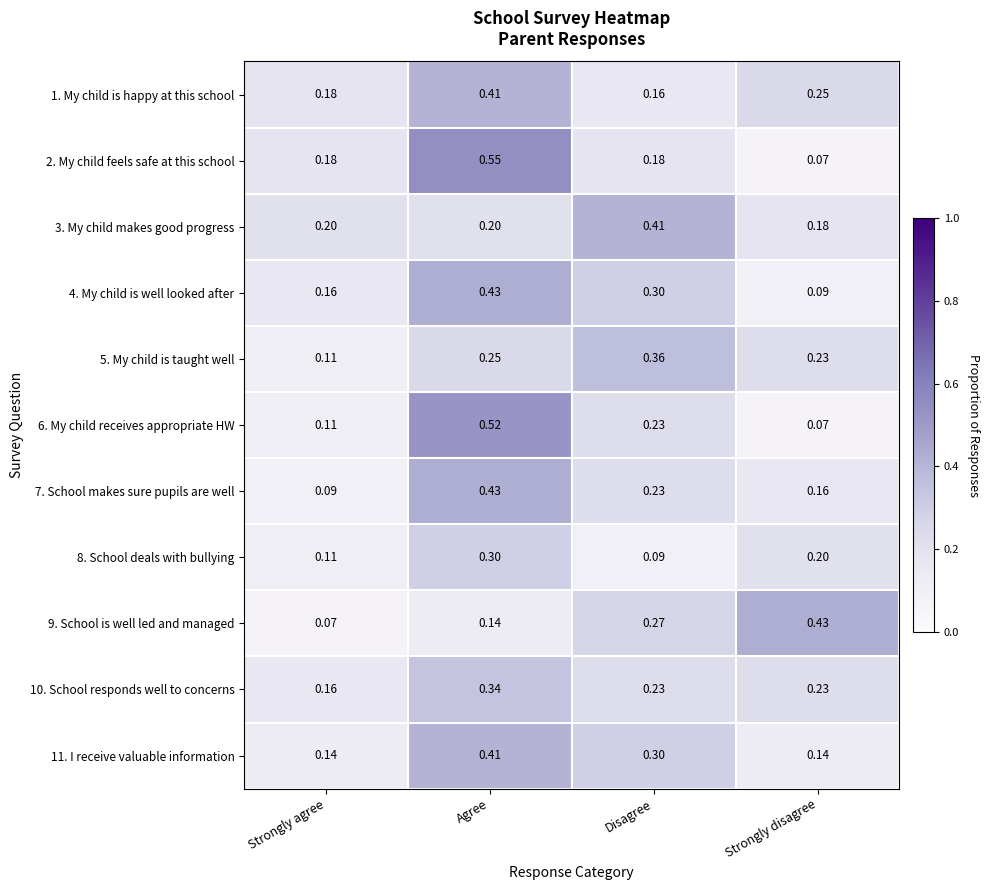

Which series has the widest spread of values?

2. My child feels safe at this school